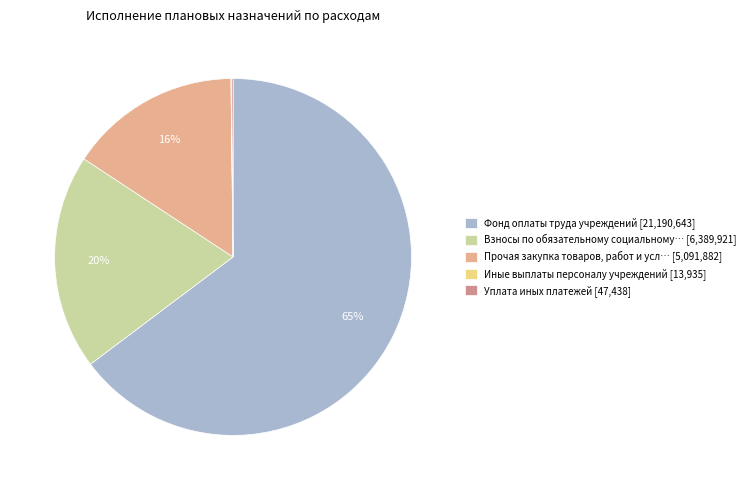

To the nearest percent, what is the average slice percentage?

20%